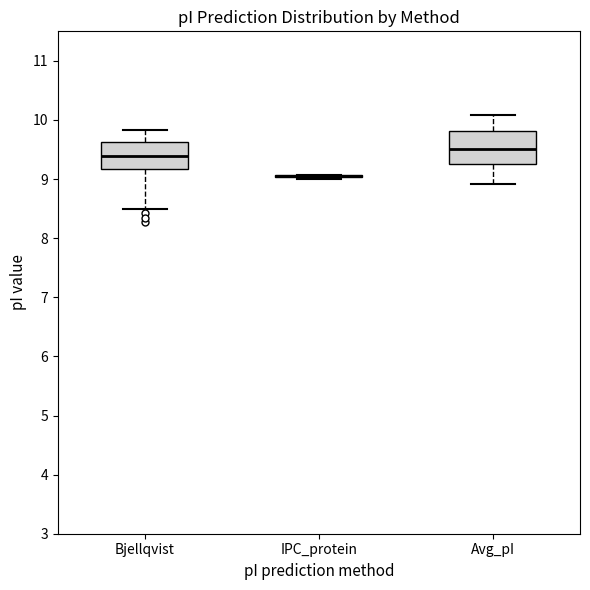

Reading left to right, read every box against the y-axis: the position of its median line, the range the box covers, and the ends of its whiskers. The values are not printed on the chart, so give them approximately, as read against the axis.

Bjellqvist: median 9.4, box 9.2 to 9.6, whiskers 8.5 to 9.8
IPC_protein: box collapsed to a line at 9.0, whiskers 9.0 to 9.1
Avg_pI: median 9.5, box 9.3 to 9.8, whiskers 8.9 to 10.1